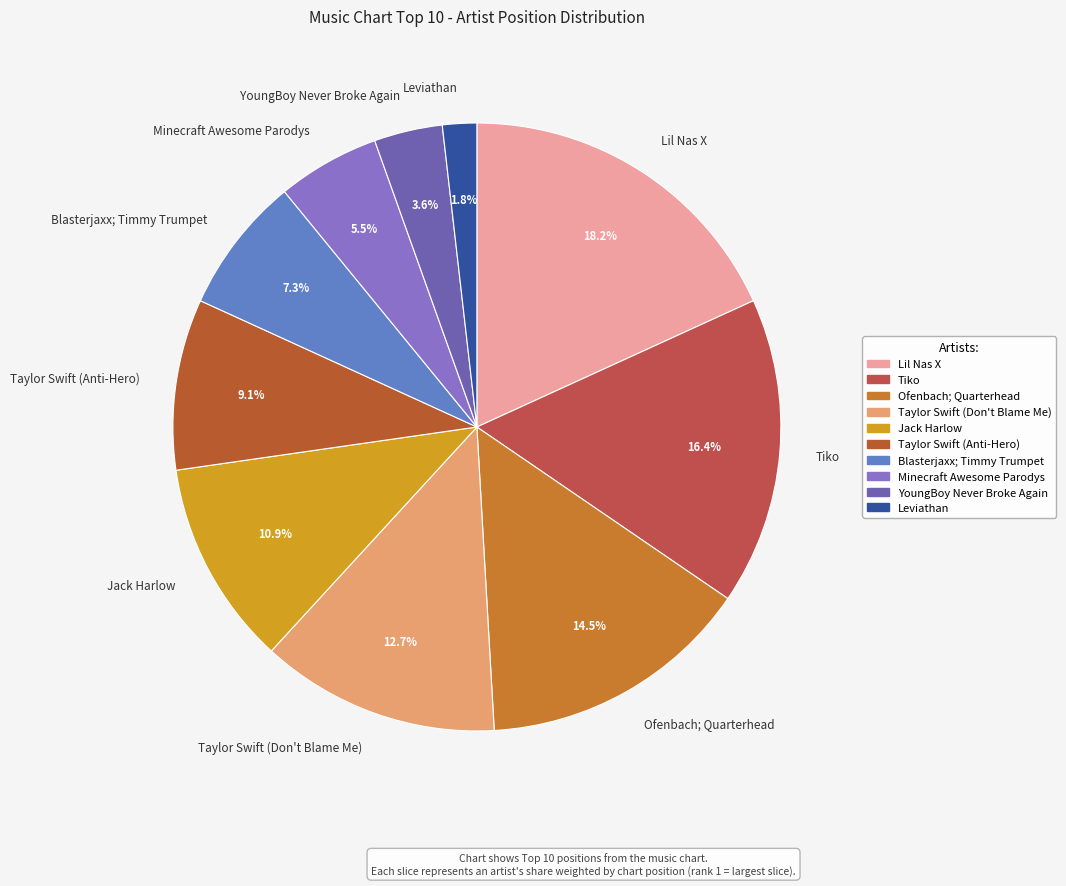

What is the ratio of the value at Ofenbach; Quarterhead to the value at Lil Nas X?

0.8